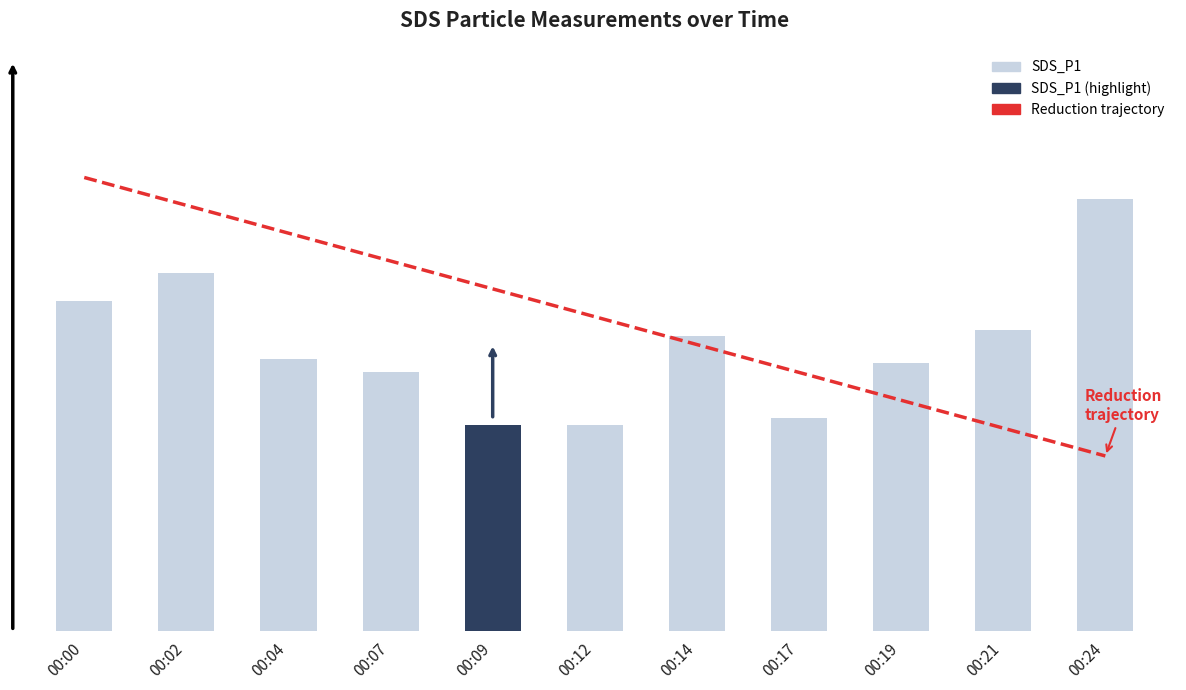

Reading right to left, list all the values displayed in this chart.

00:24=23.8	00:21=16.6	00:19=14.8	00:17=11.8	00:14=16.3	00:12=11.4	00:09=11.4	00:07=14.3	00:04=15.0	00:02=19.7	00:00=18.2